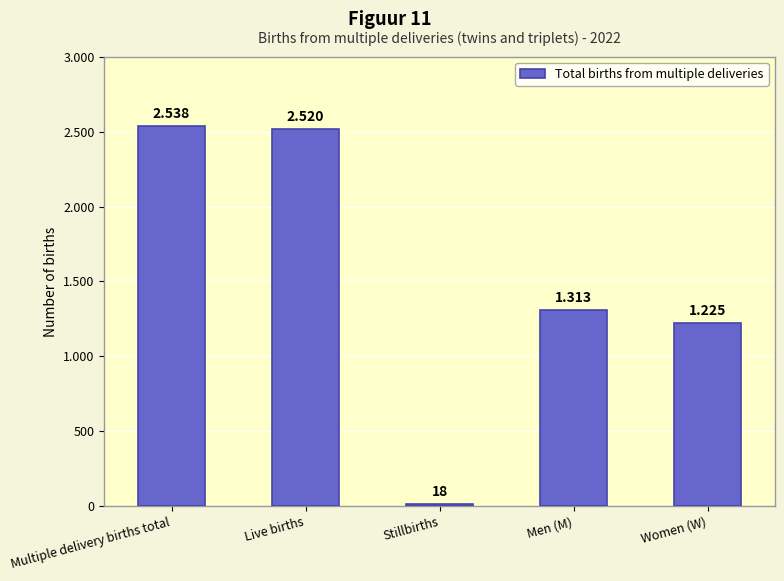

Does the chart contain any negative values?

No